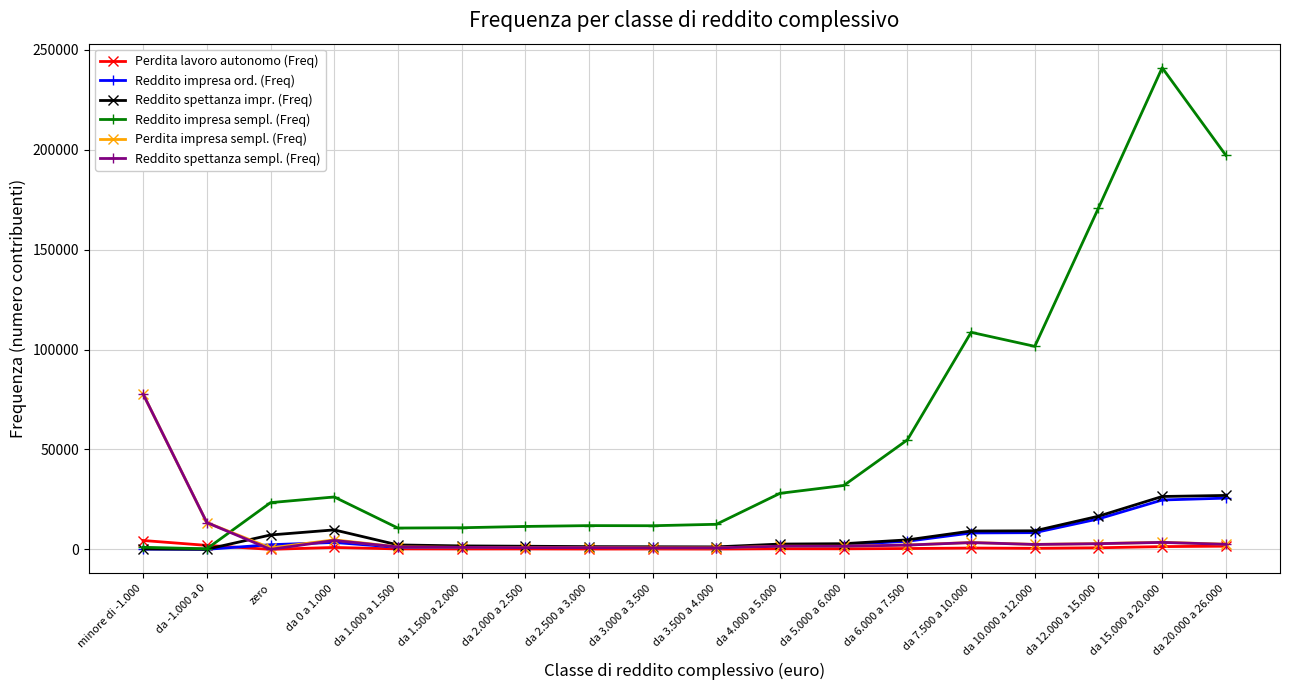

Count the number of categories in the chart.

18